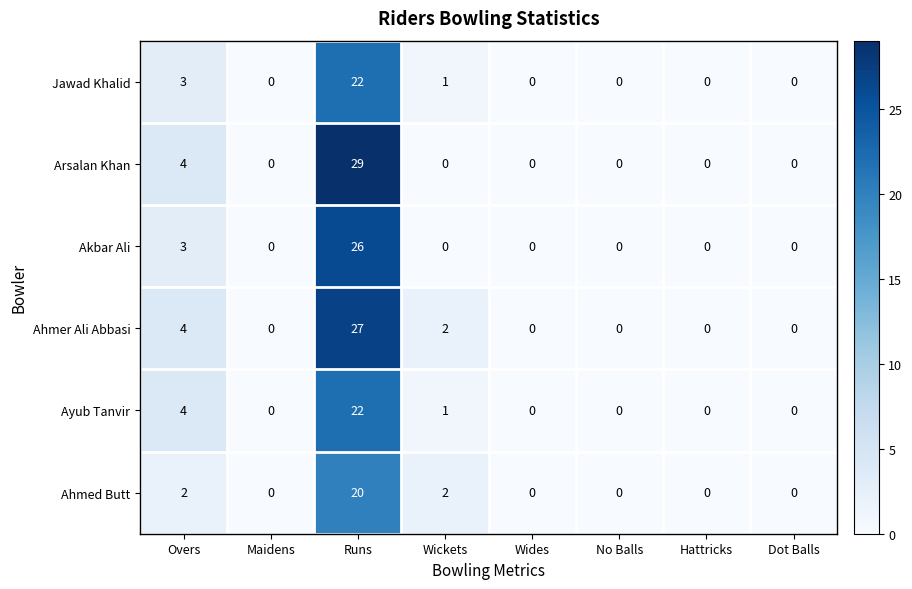

At how many categories does at least one series exceed 9?

1